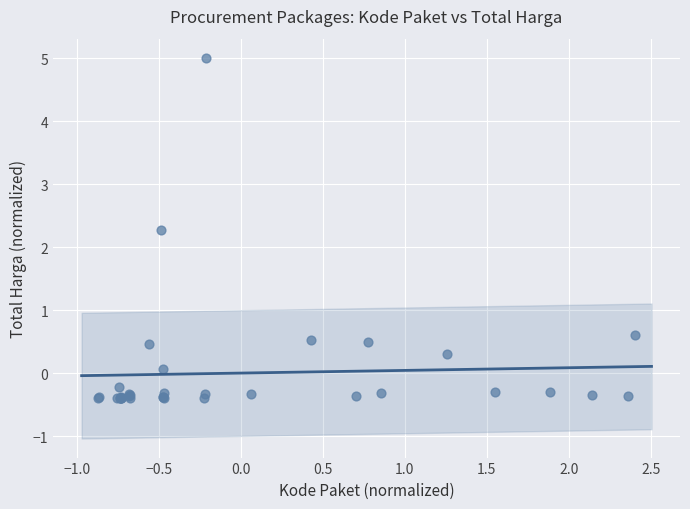

What Y value in the scatter plot is closest to 2?

2.3